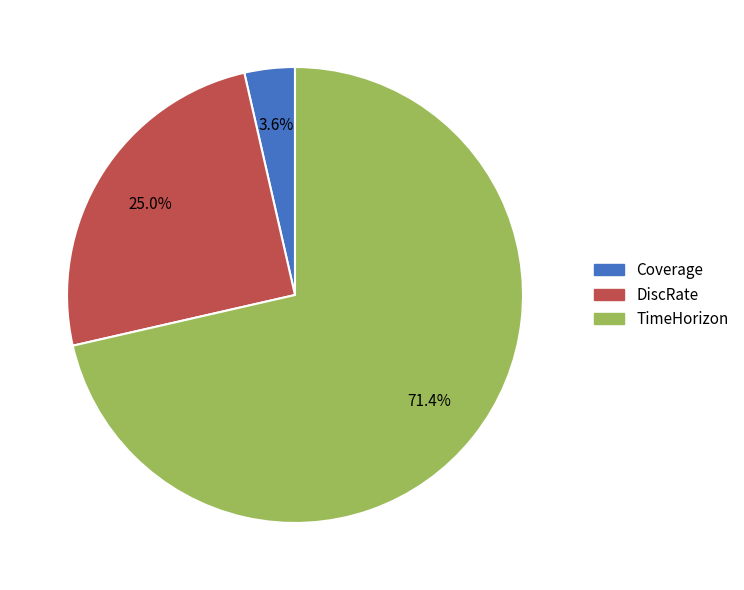

Is it true that TimeHorizon is 71% of the pie?

True